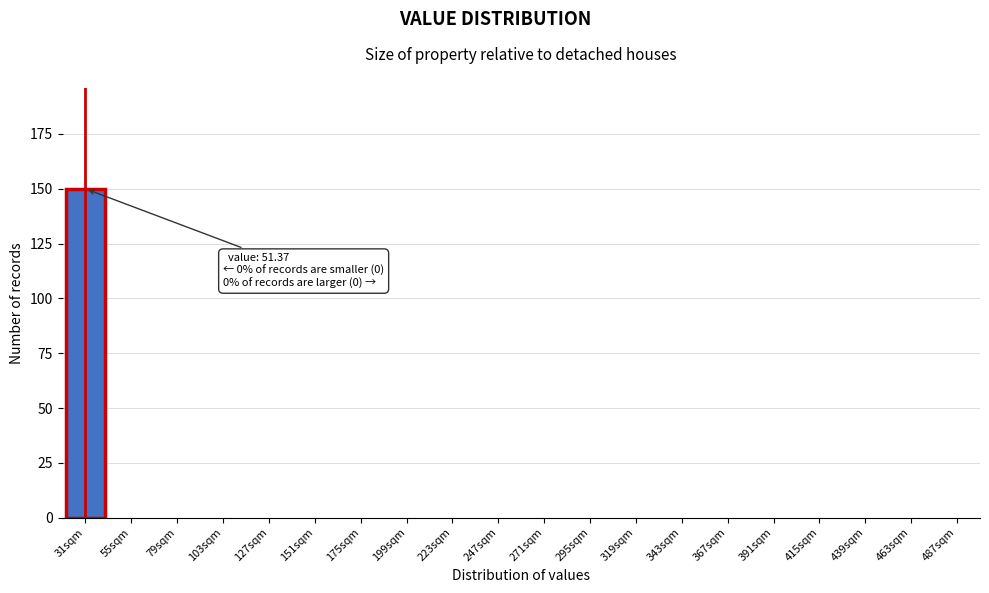

Reading left to right, extract all data points from this chart.

31sqm=150	55sqm=0	79sqm=0	103sqm=0	127sqm=0	151sqm=0	175sqm=0	199sqm=0	223sqm=0	247sqm=0	271sqm=0	295sqm=0	319sqm=0	343sqm=0	367sqm=0	391sqm=0	415sqm=0	439sqm=0	463sqm=0	487sqm=0